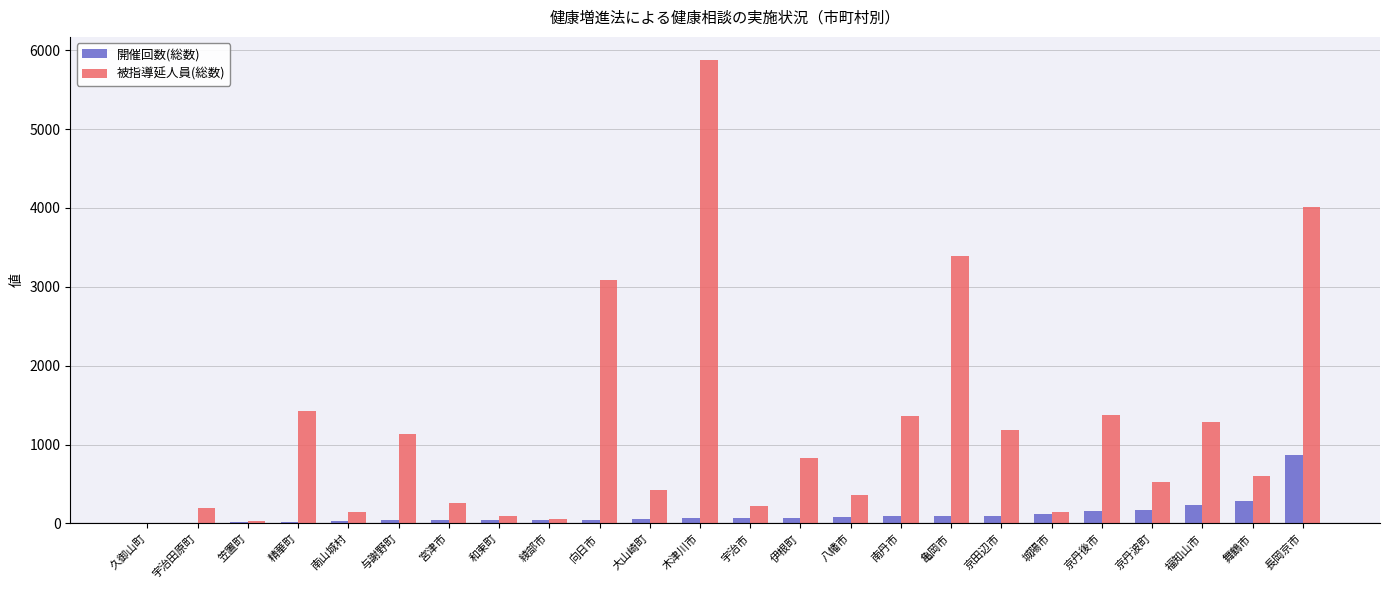

Is the value of 被指導延人員(総数) at 向日市 greater than the value of 開催回数(総数) at 木津川市?

Yes